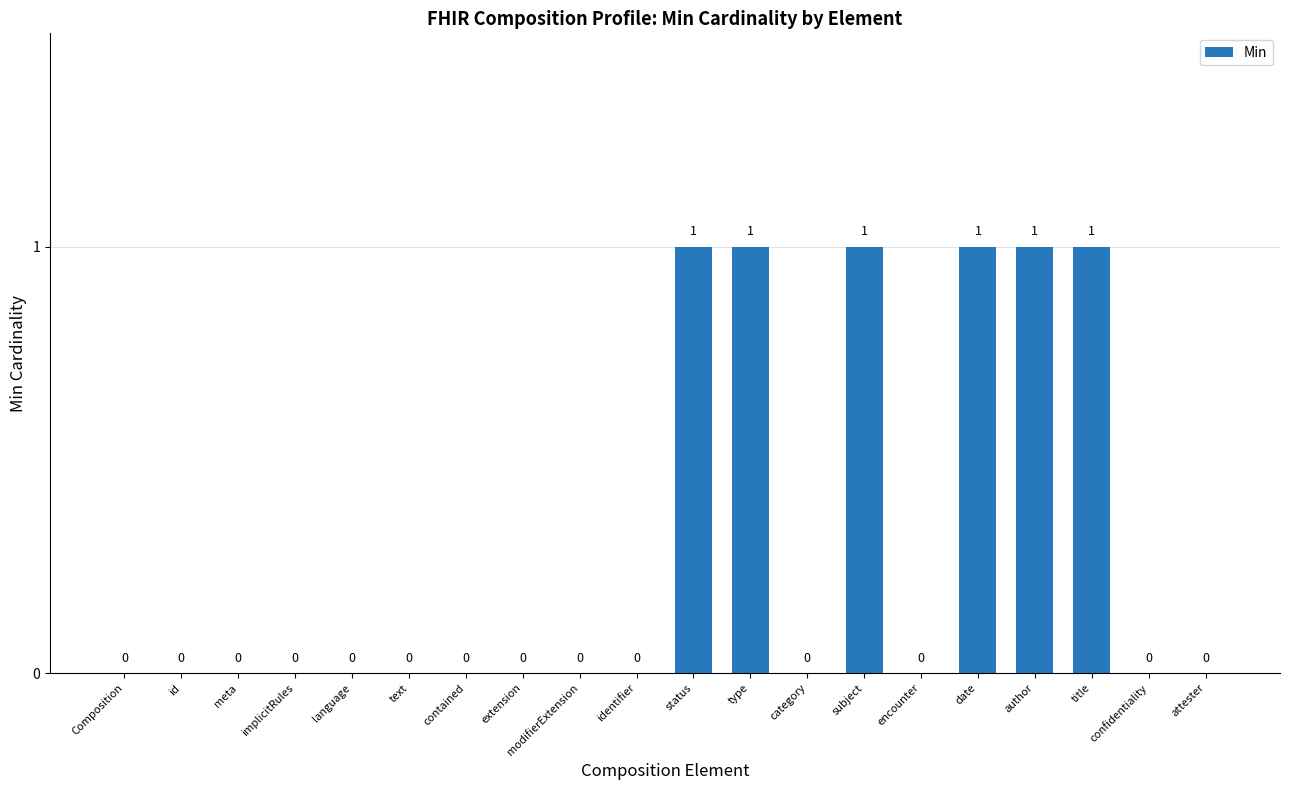

What is the sum of all values?

6